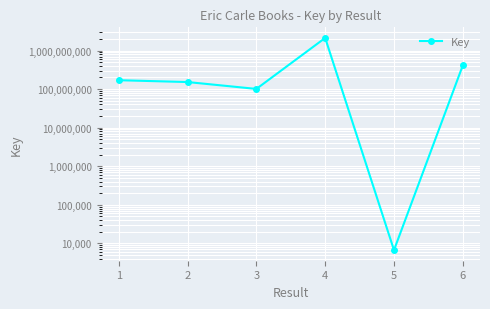

List the labels in order of value, smallest first.

4, 2, 1, 0, 5, 3